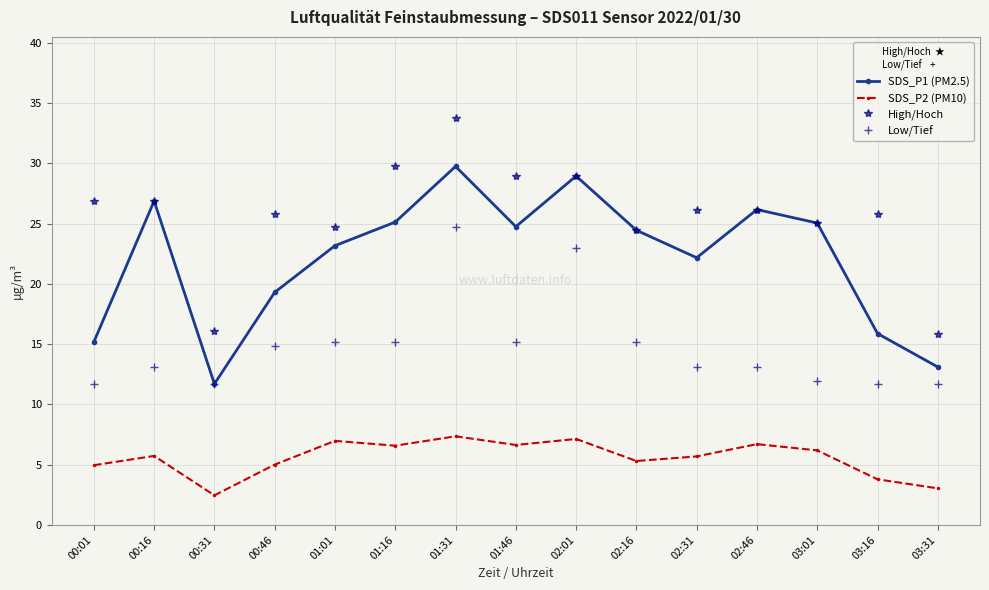

Is it true that SDS_P1 (PM2.5) equals 29.8 at 01:31?

True